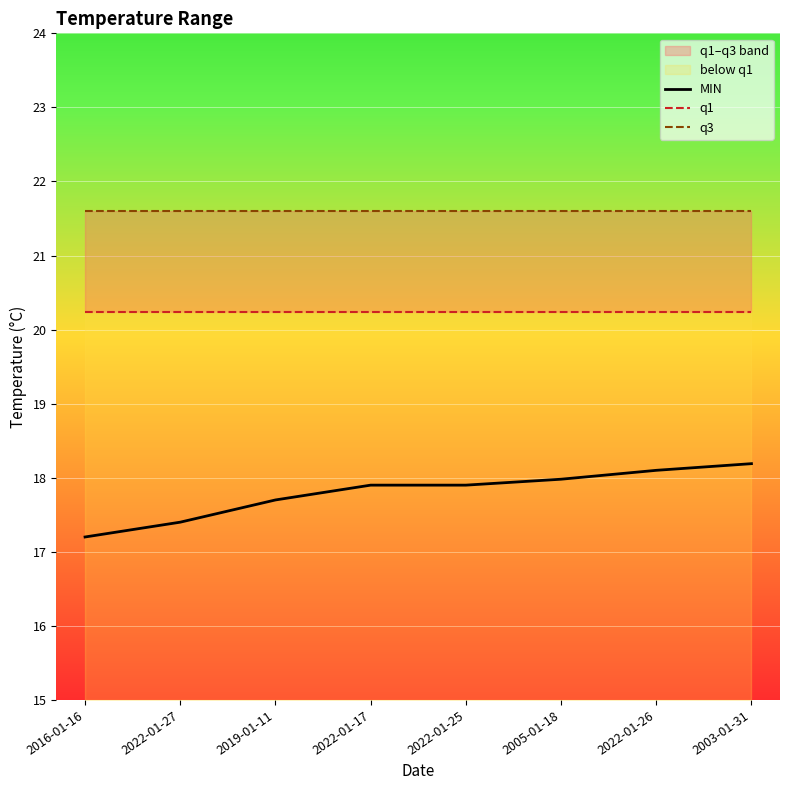

Rank the categories by q1 value from lowest to highest.

2016-01-16, 2022-01-27, 2019-01-11, 2022-01-17, 2022-01-25, 2005-01-18, 2022-01-26, 2003-01-31